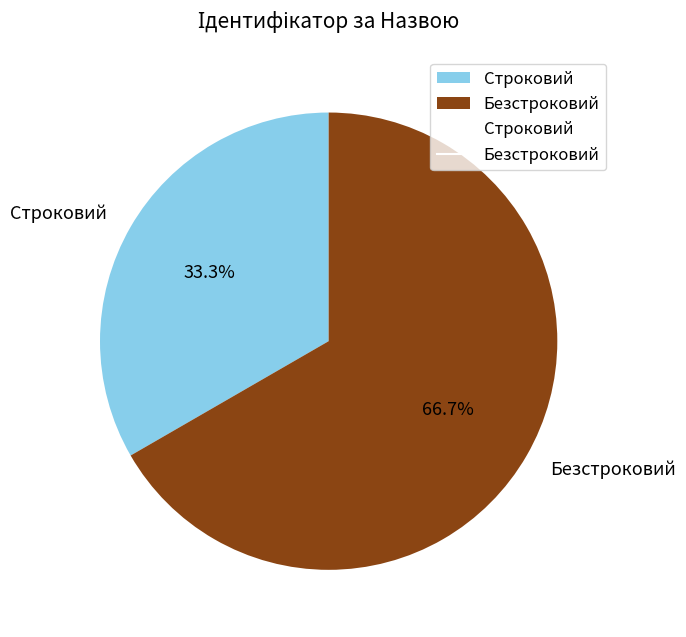

How many segments does this pie chart have?

2